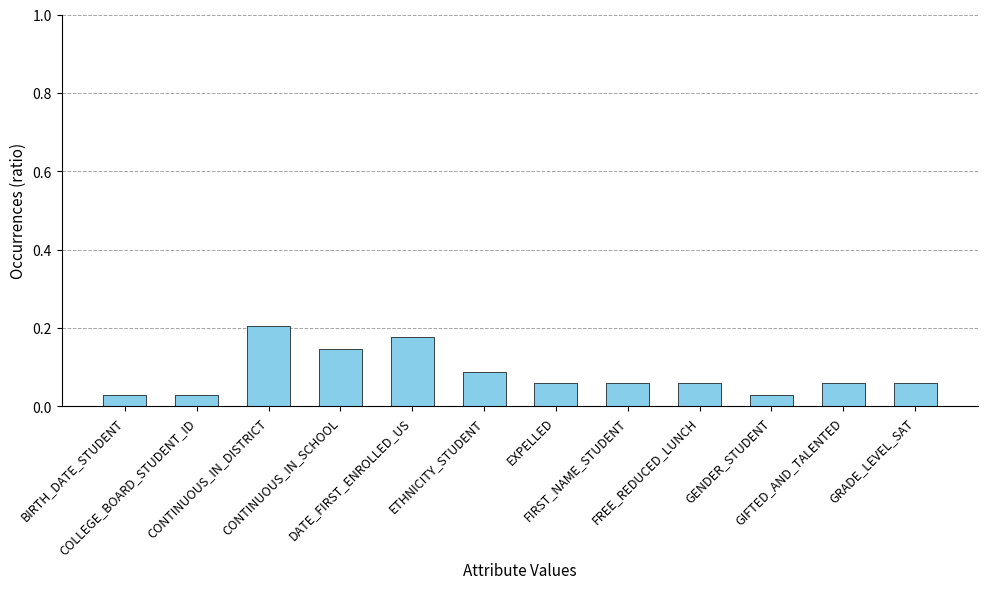

What position from the right is GIFTED_AND_TALENTED?

2